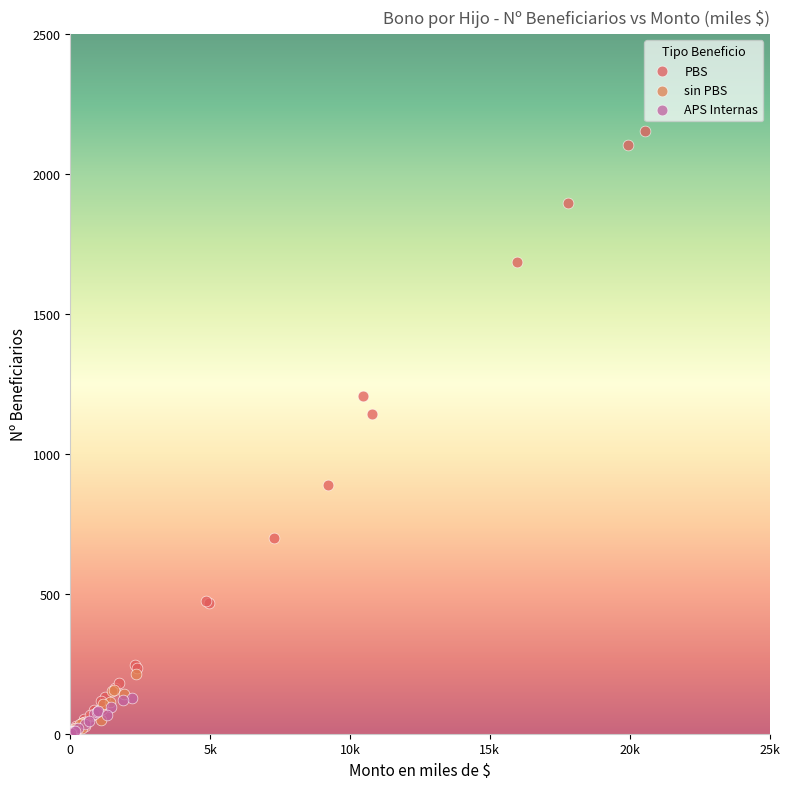

What are all the series names shown in the legend?

PBS, sin PBS, APS Internas